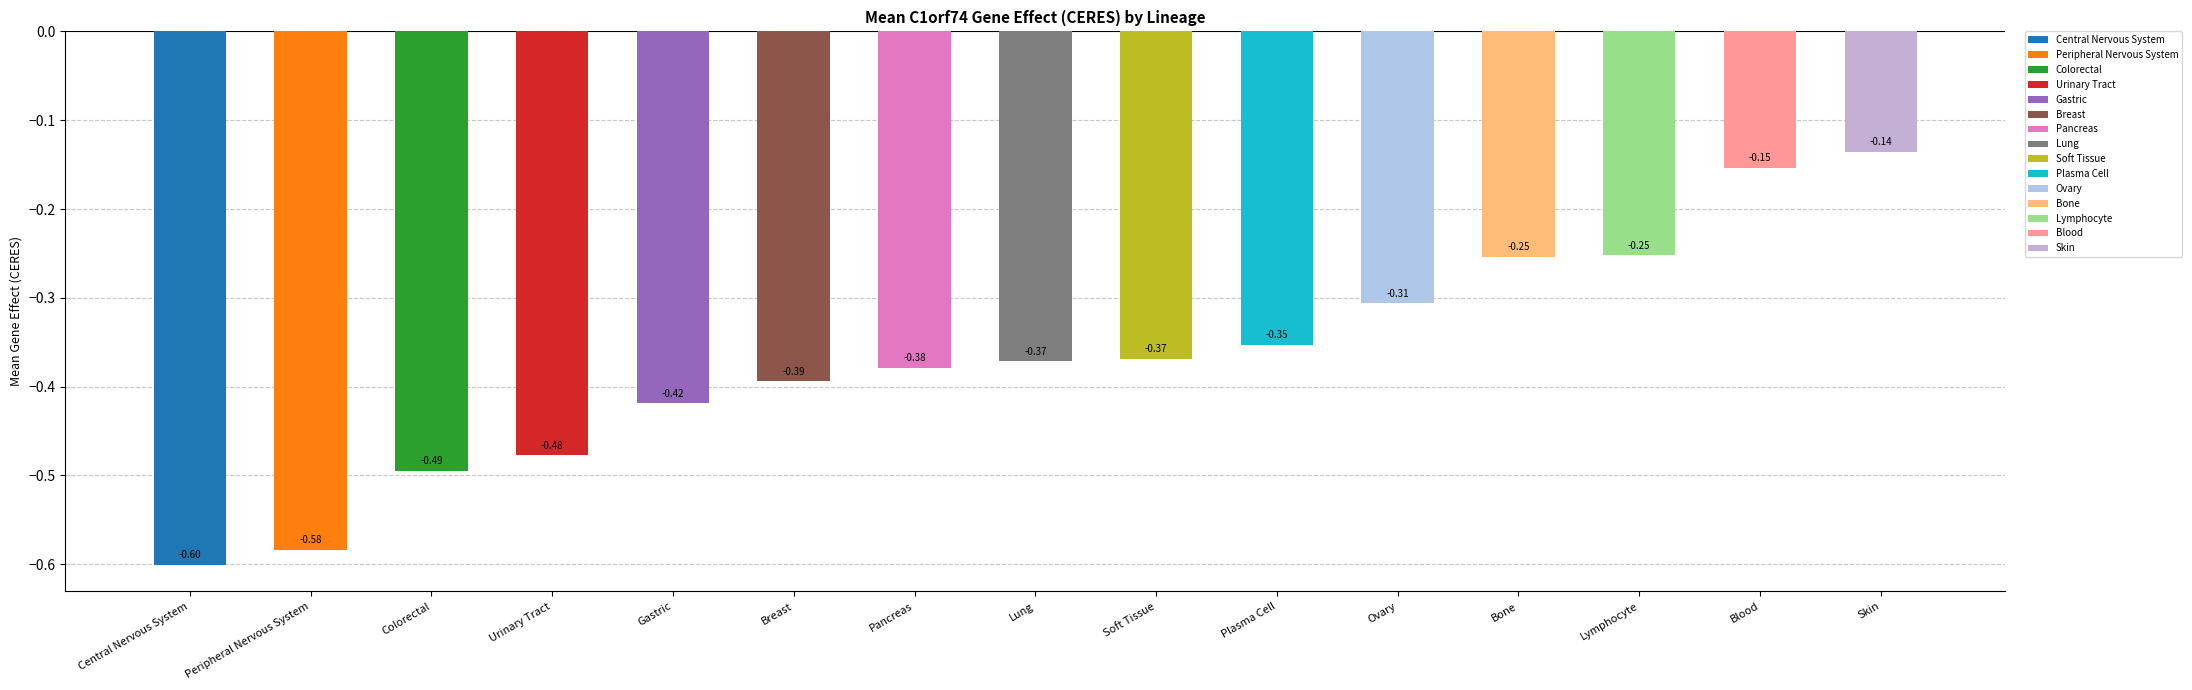

Which label corresponds to the smallest value in the chart?

Central Nervous System